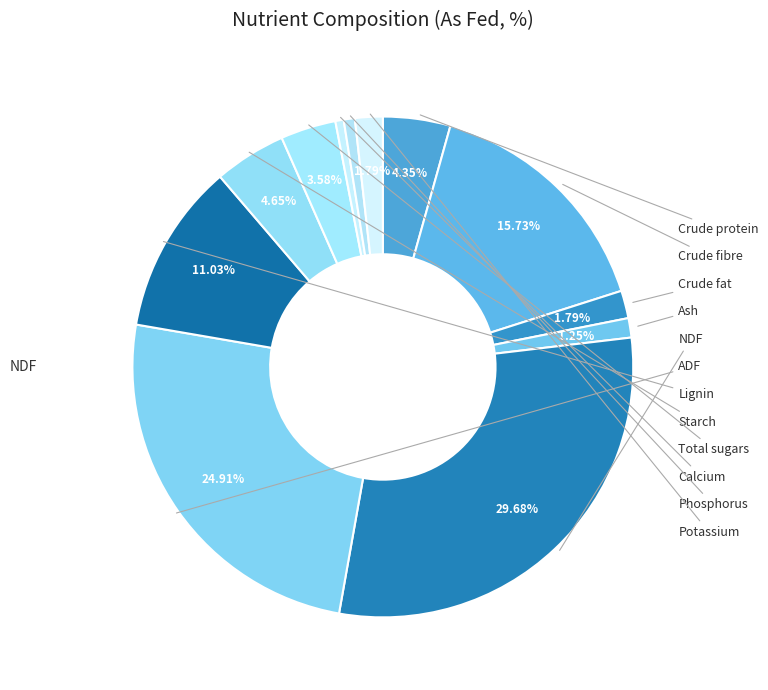

Combined, what portion of the pie is Lignin and Crude fibre?

26.8%